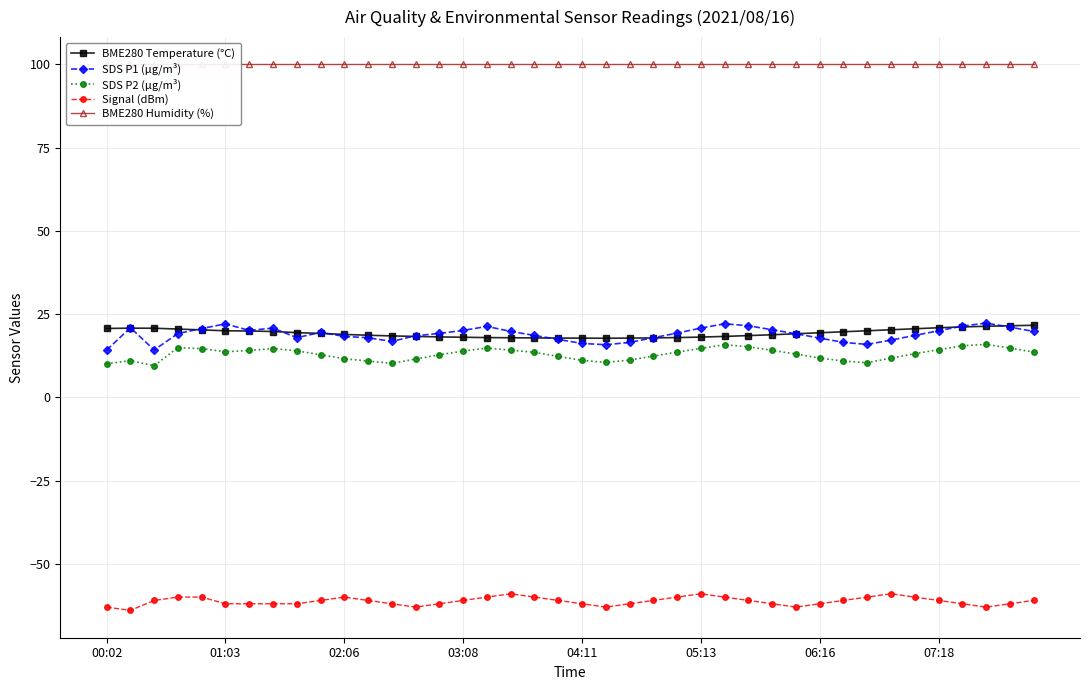

True or false: Signal (dBm) has more than 0 interior local peaks.

True